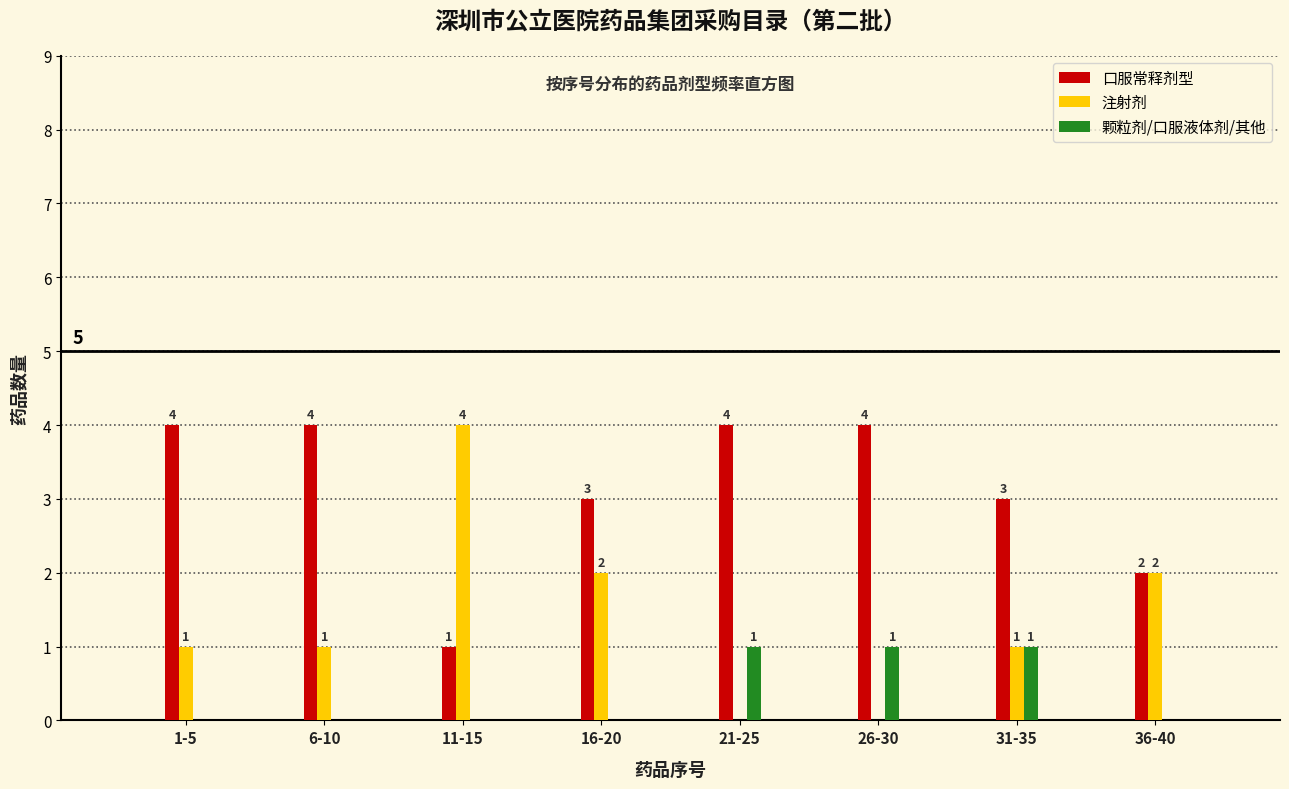

Reading right to left, extract all data points from this chart.

口服常释剂型: 36-40=2	31-35=3	26-30=4	21-25=4	16-20=3	11-15=1	6-10=4	1-5=4
注射剂: 36-40=2	31-35=1	26-30=0	21-25=0	16-20=2	11-15=4	6-10=1	1-5=1
颗粒剂/口服液体剂/其他: 36-40=0	31-35=1	26-30=1	21-25=1	16-20=0	11-15=0	6-10=0	1-5=0